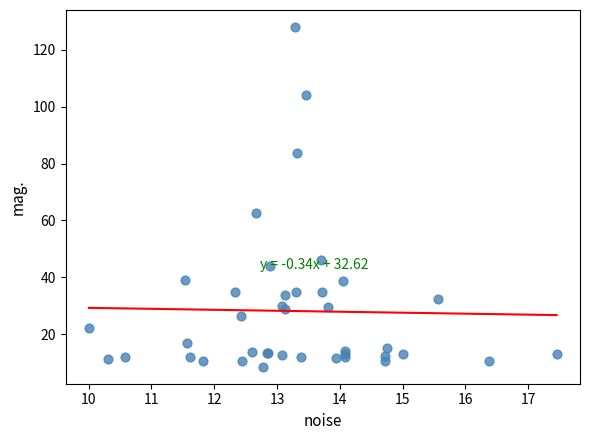

What Y value in the scatter plot is closest to 68?

62.7